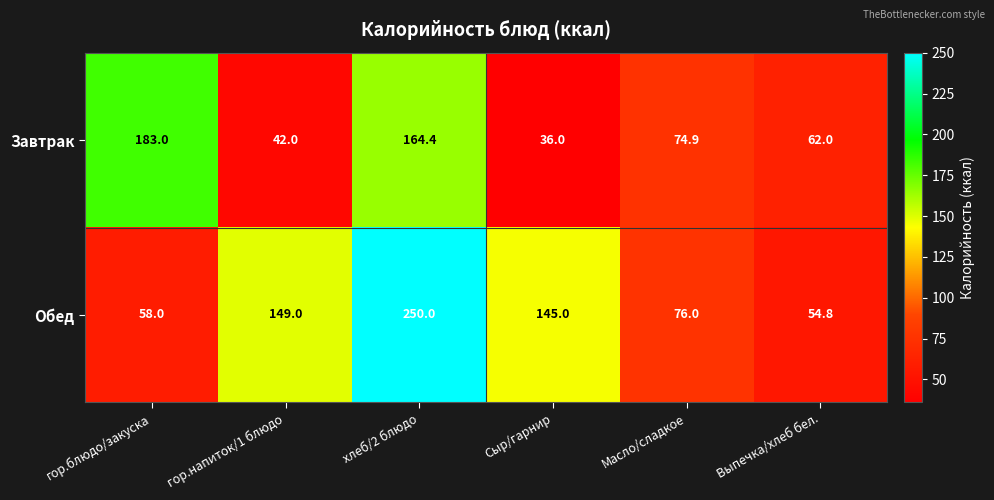

Between гор.напиток/1 блюдо and хлеб/2 блюдо, which series saw the biggest shift?

Завтрак